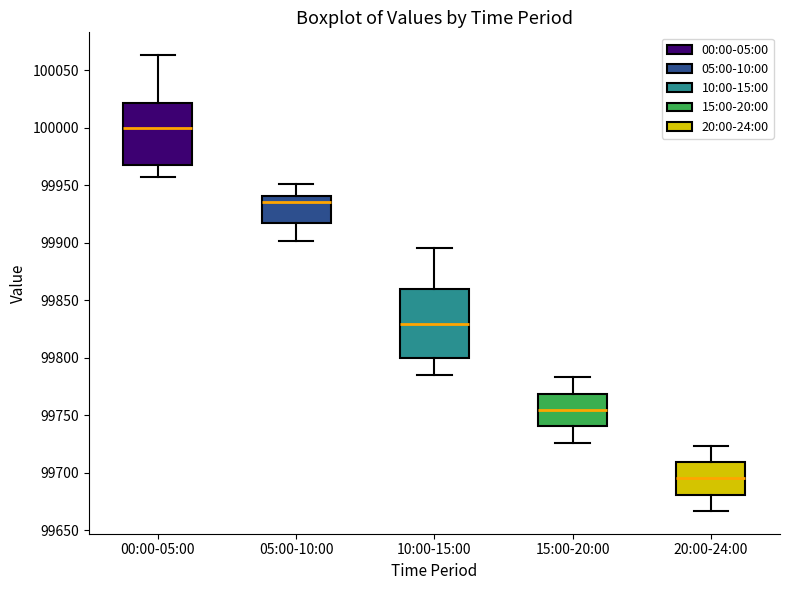

Reading left to right, read every box against the y-axis: the position of its median line, the range the box covers, and the ends of its whiskers. The values are not printed on the chart, so give them approximately, as read against the axis.

00:00-05:00: median 100000, box 99970 to 100020, whiskers 99960 to 100065
05:00-10:00: median 99935, box 99915 to 99940, whiskers 99900 to 99950
10:00-15:00: median 99830, box 99800 to 99860, whiskers 99785 to 99895
15:00-20:00: median 99755, box 99740 to 99770, whiskers 99725 to 99785
20:00-24:00: median 99695, box 99680 to 99710, whiskers 99665 to 99725